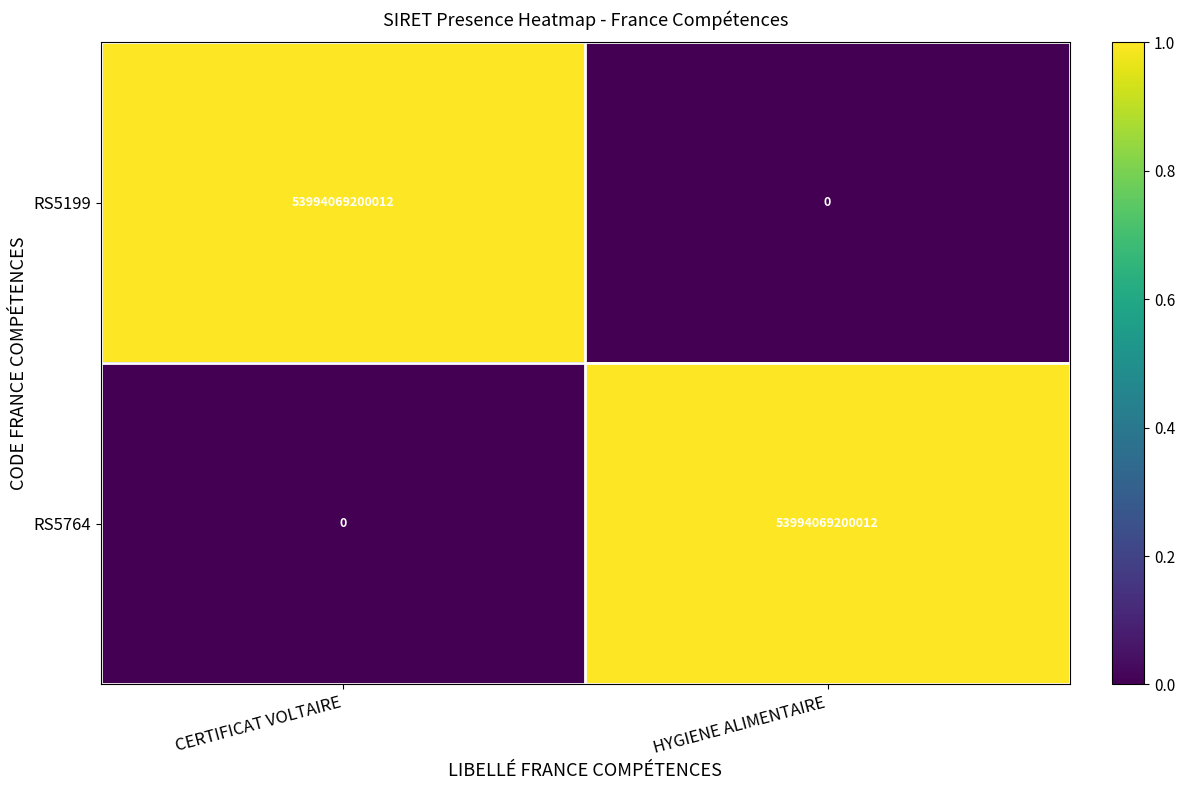

At which label does RS5764 reach its peak?

HYGIENE ALIMENTAIRE